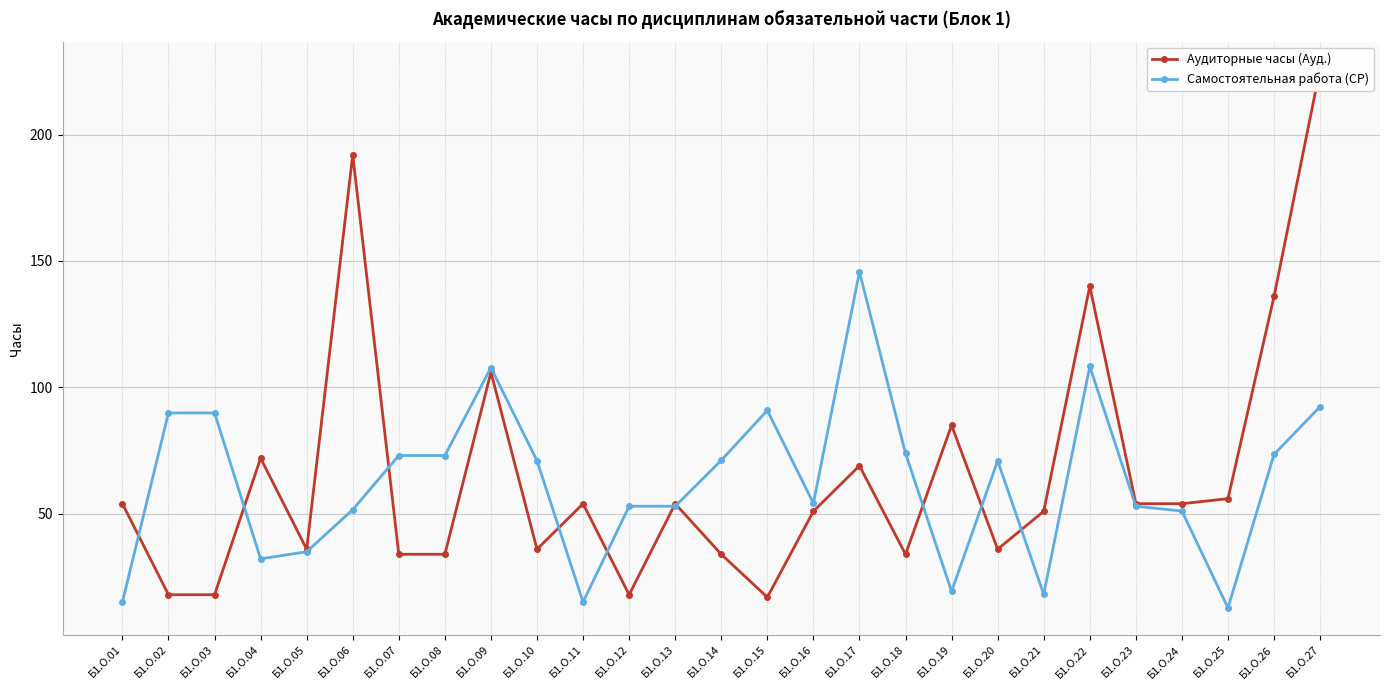

The Аудиторные часы (Ауд.) series shows 12.8 at Б1.О.20. True or false?

False